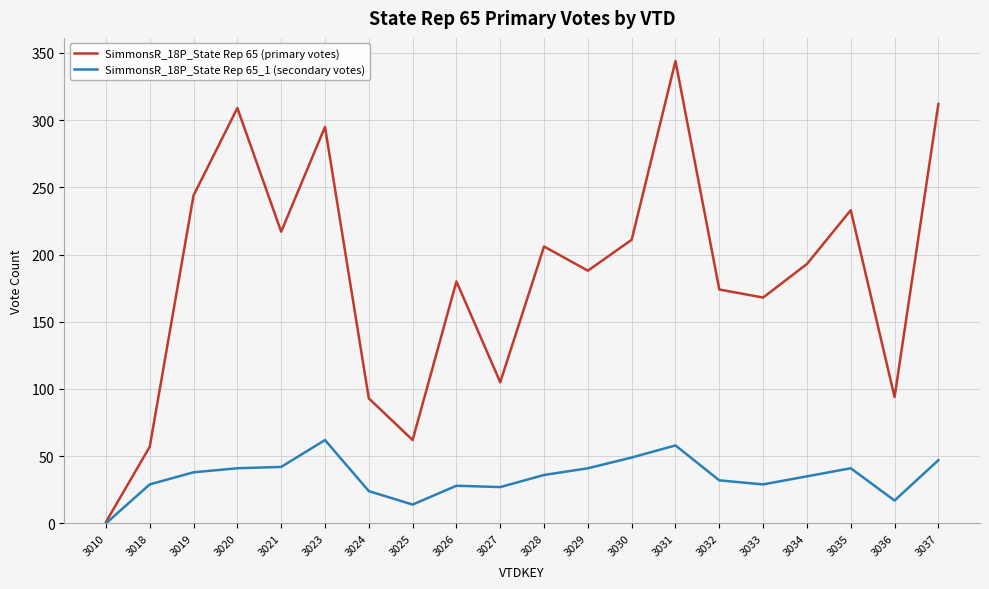

Is the value of SimmonsR_18P_State Rep 65 (primary votes) at 3024 greater than the value of SimmonsR_18P_State Rep 65_1 (secondary votes) at 3028?

Yes